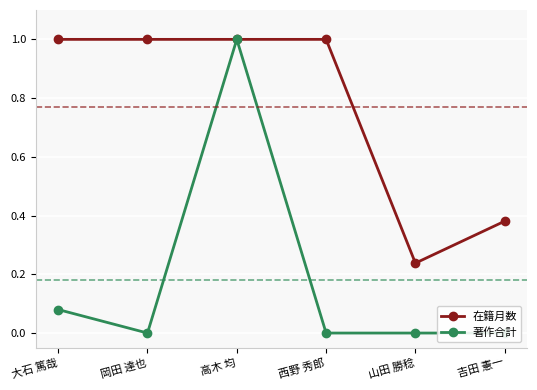

How many values in 著作合計 are above zero?

2